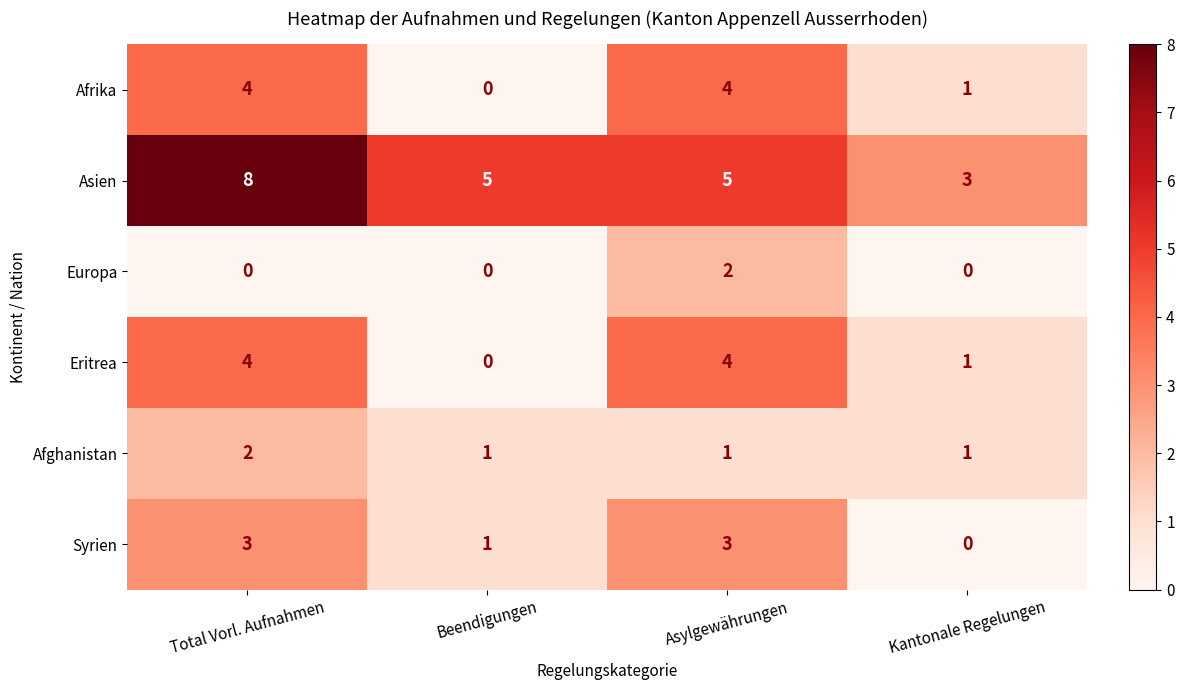

How many series are shown in this chart?

6